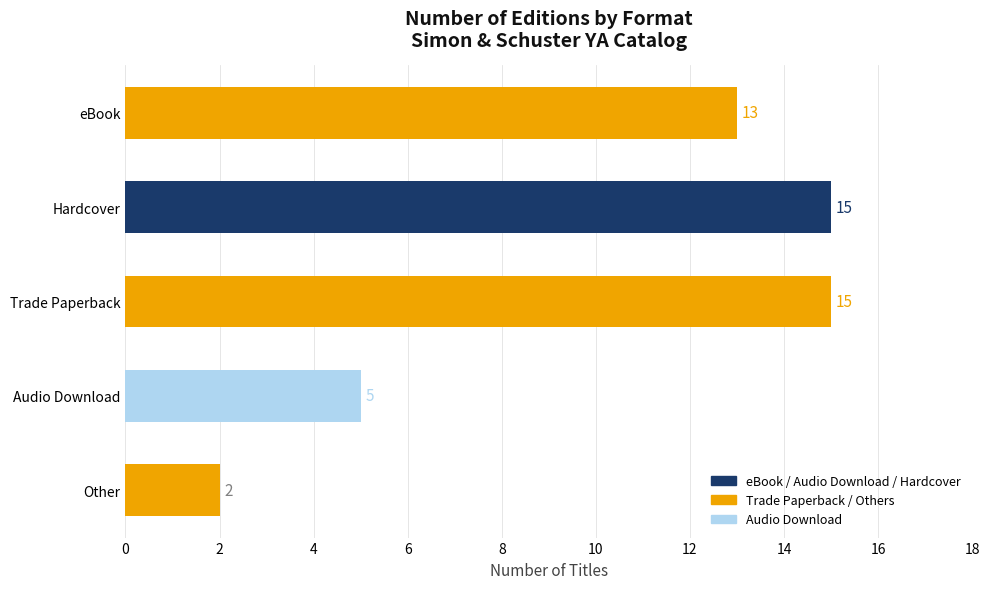

True or false: the data shows 15 at Hardcover.

True